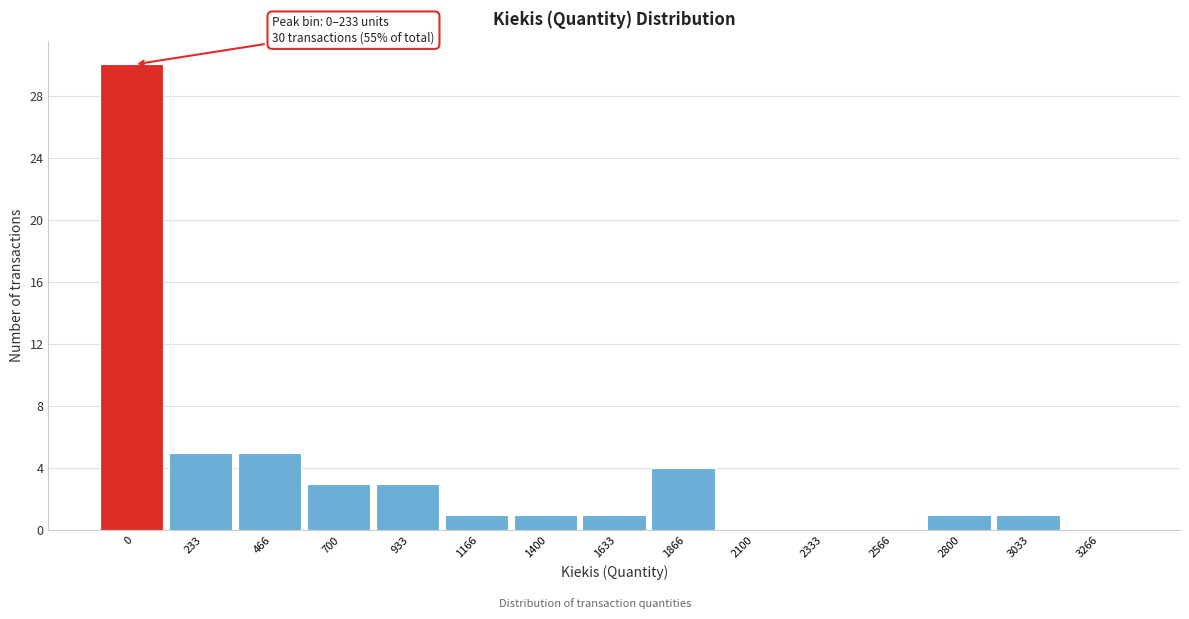

Reading left to right, transcribe all the data shown in this chart.

0=30	233=5	466=5	700=3	933=3	1166=1	1400=1	1633=1	1866=4	2100=0	2333=0	2566=0	2800=1	3033=1	3266=0